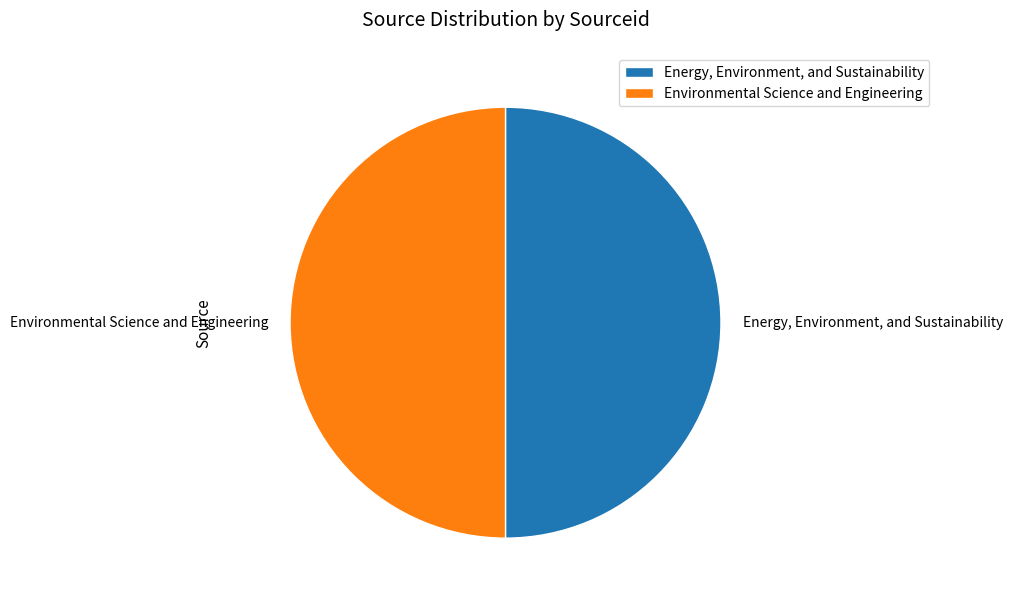

The Energy, Environment, and Sustainability slice represents 39% of the pie. True or false?

False